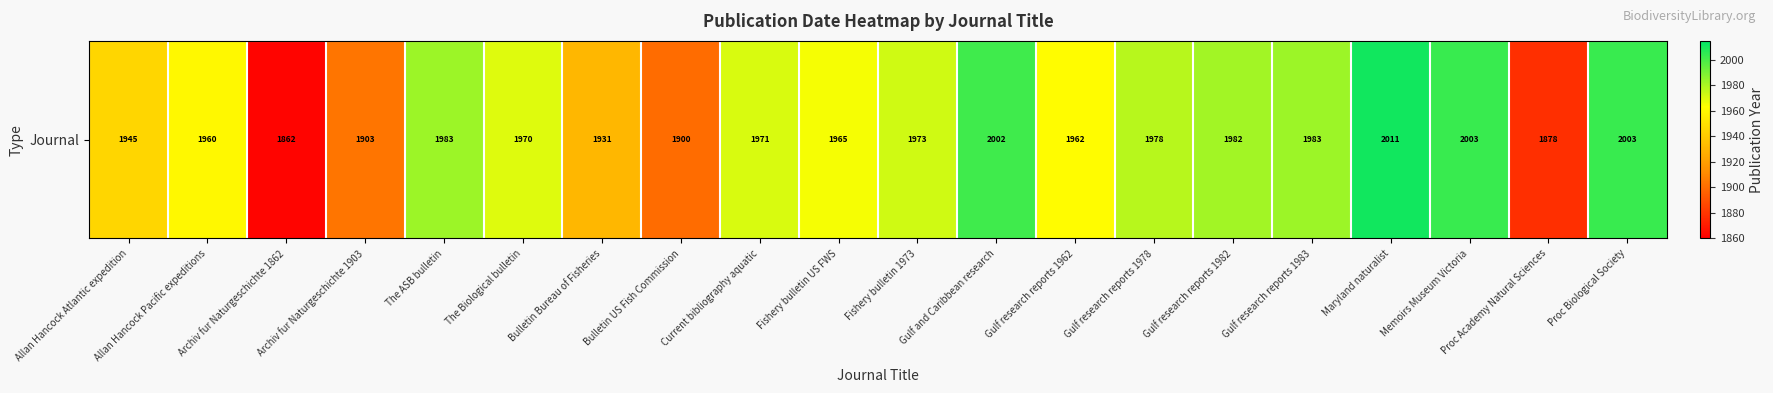

At which label does the data first exceed 1971?

The ASB bulletin